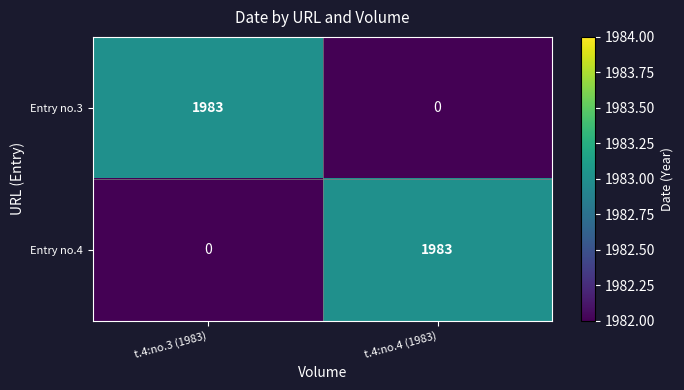

Read the Entry no.3 value at t.4:no.3 (1983), to the nearest 10.

1980